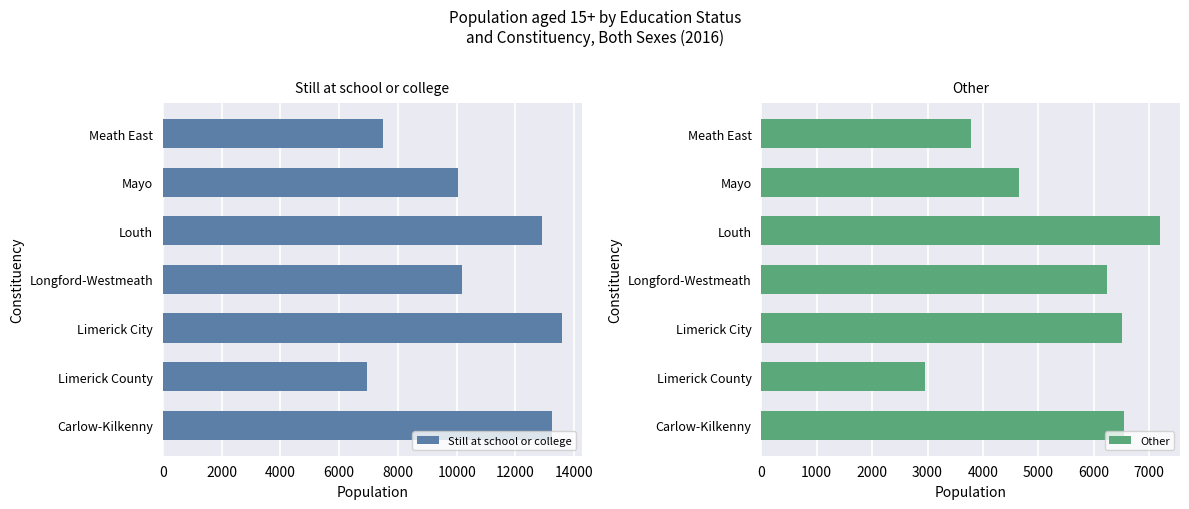

How many series are shown in this chart?

2